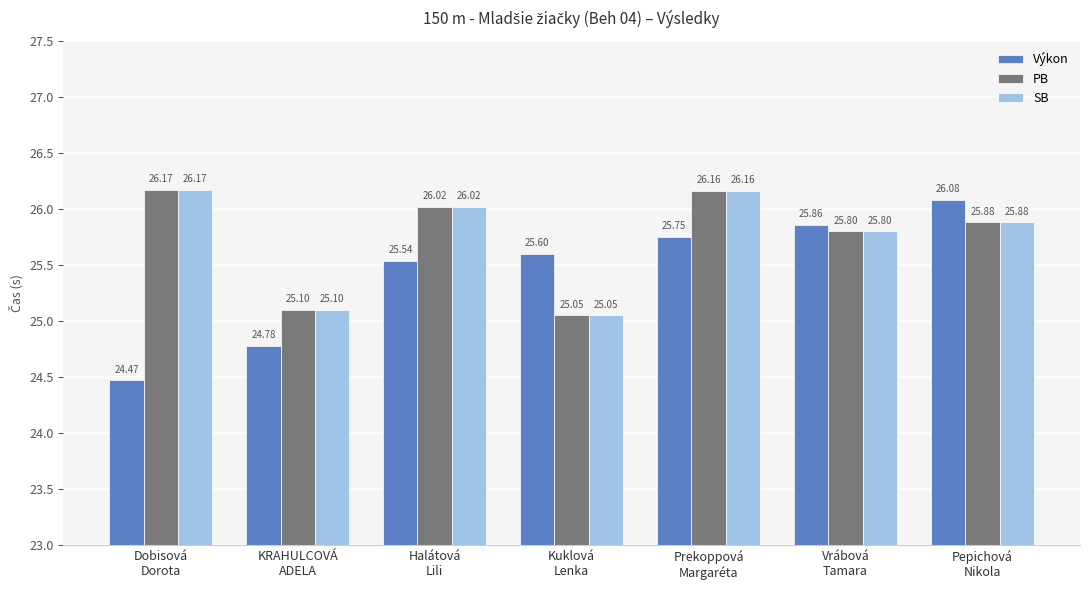

At which label does SB reach its minimum?

Kuklová
Lenka